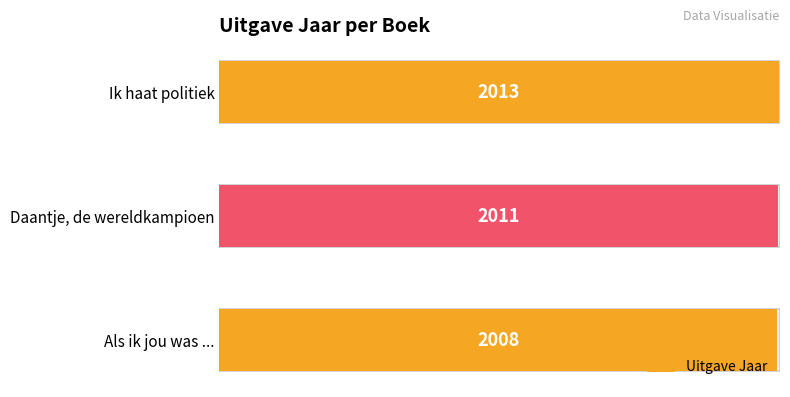

What is the difference between the maximum and minimum values?

5